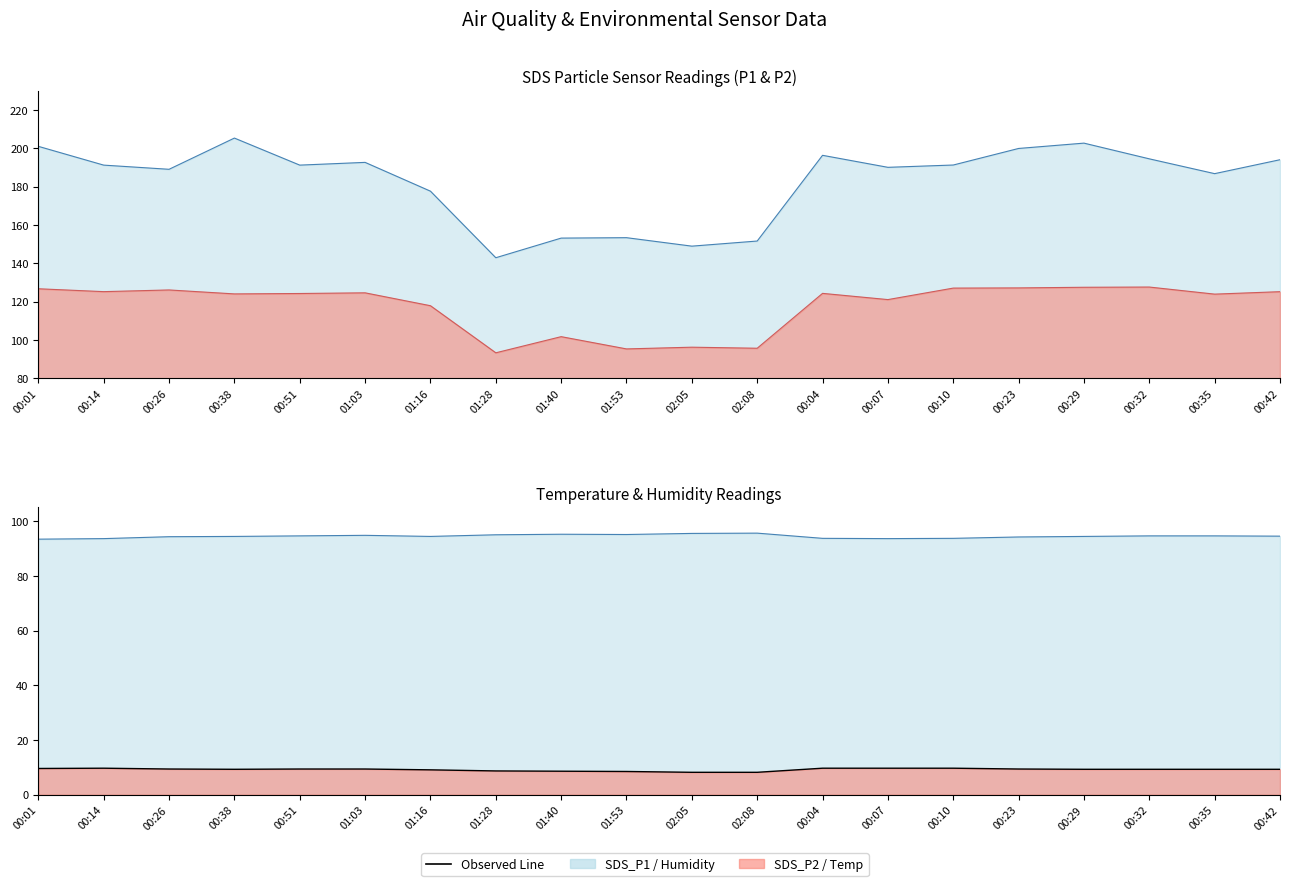

Rank the series at 01:40 from highest to lowest value.

SDS_P1, SDS_P2, Humidity, Temp